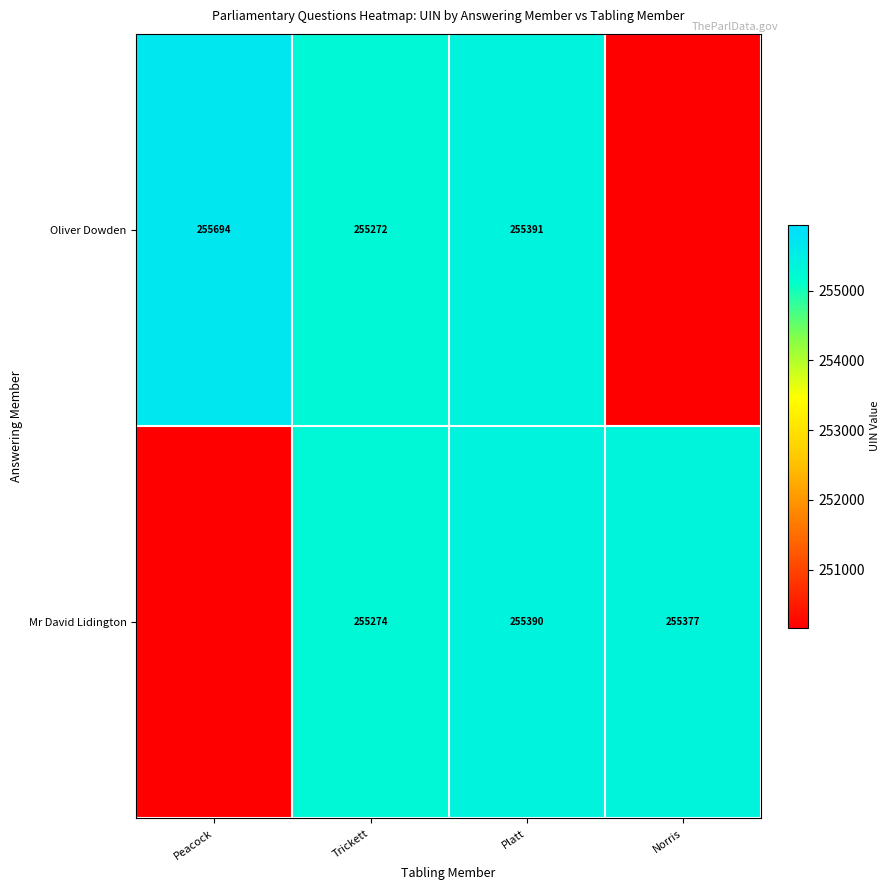

True or false: Mr David Lidington has a value of 177589.9 at Platt.

False